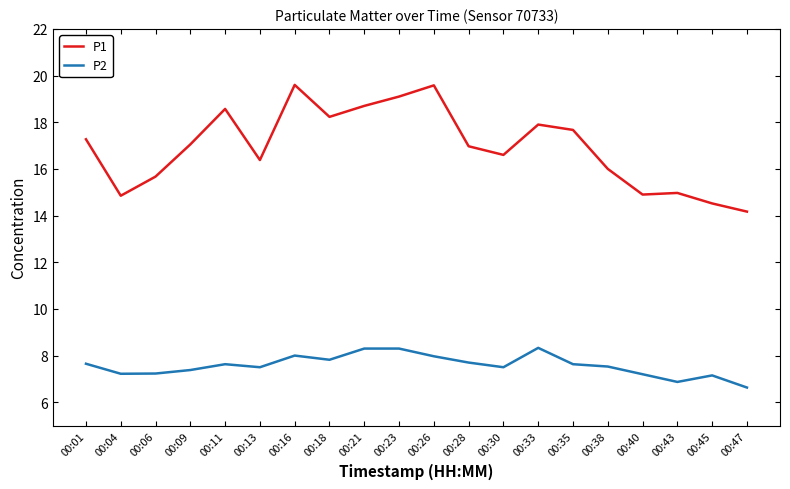

Is it true that P1 equals 27.7 at 00:28?

False